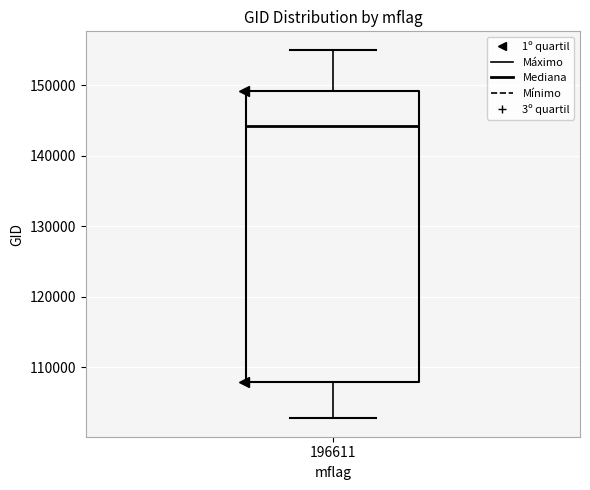

Where does the upper whisker of the box at x = 196611 end on the y-axis? The values are not printed on the chart, so give them approximately, as read against the axis.

155000